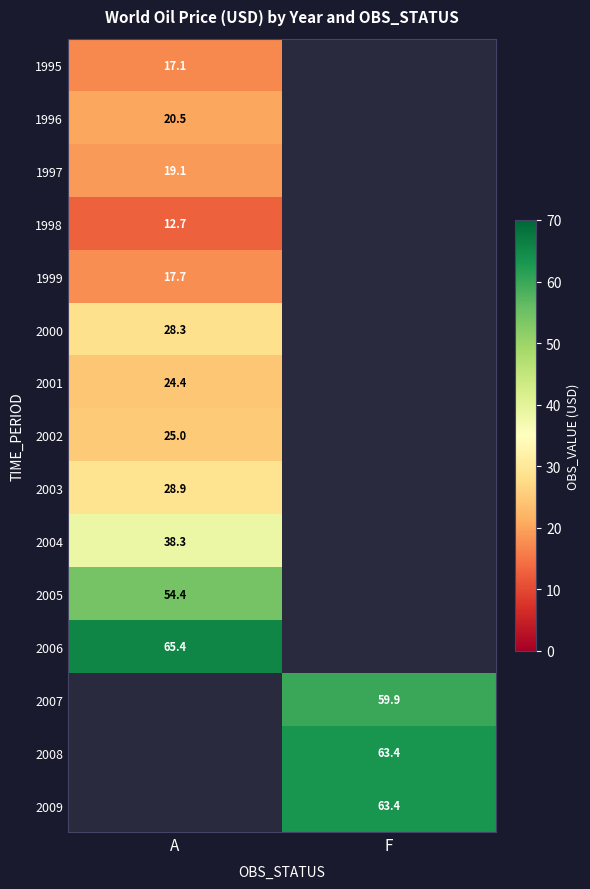

How many categories are shown in the chart?

2